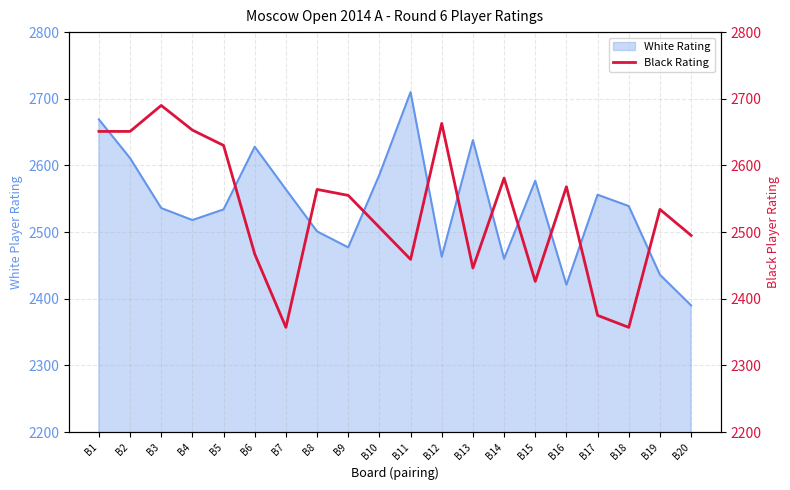

At which category does the chart reach its minimum across all series?

B7